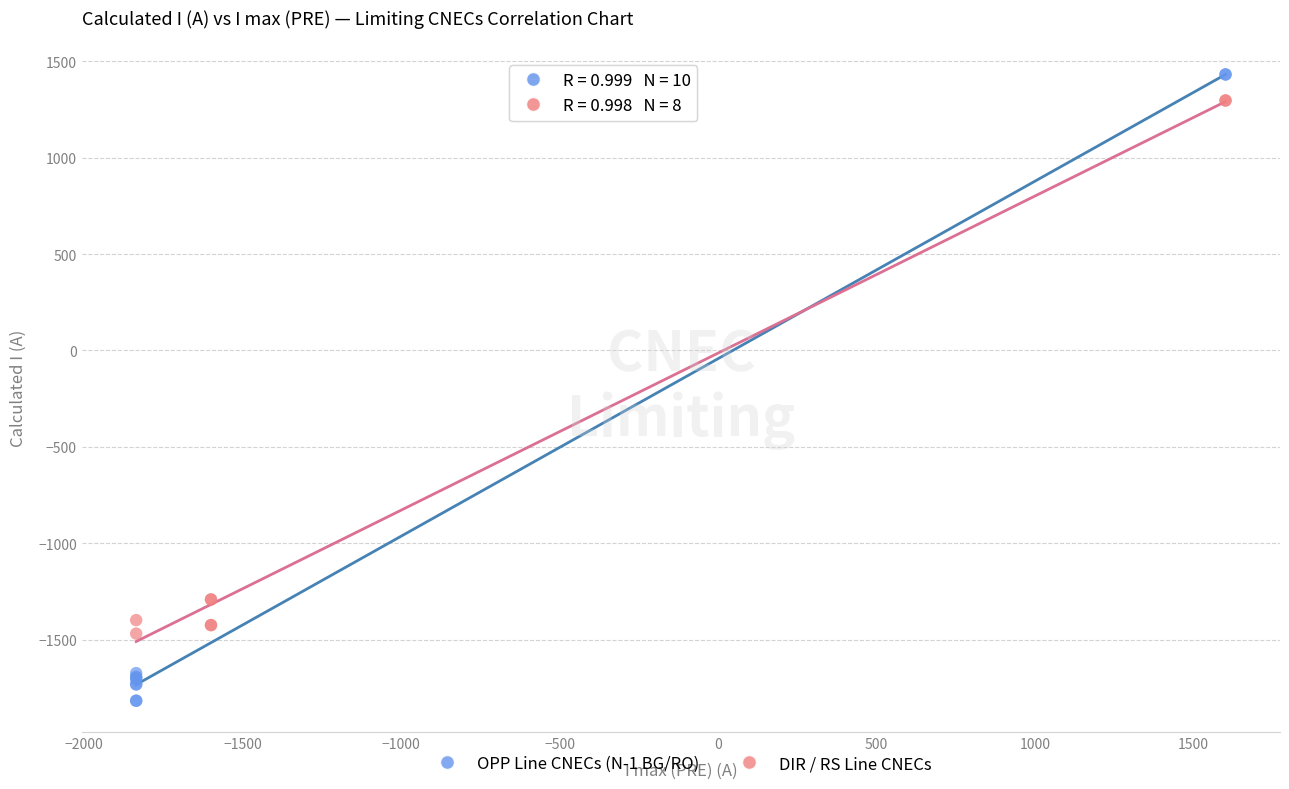

Which series has the widest spread of Y values?

OPP Line CNECs (N-1 BG/RO)